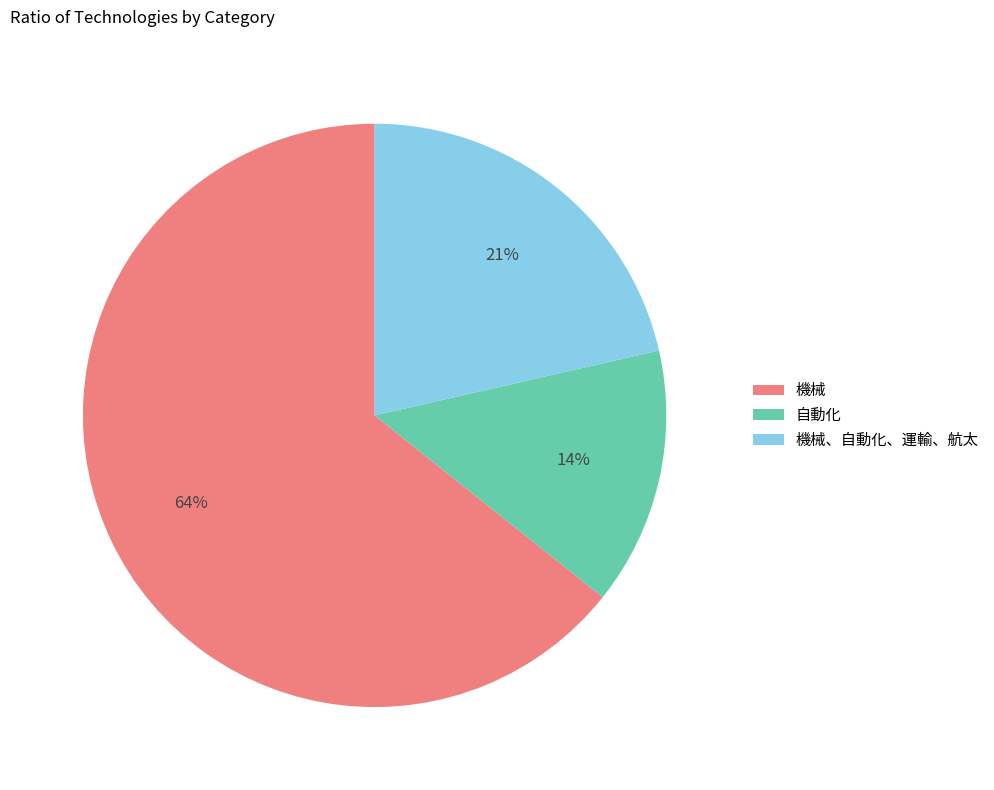

True or false: 機械 accounts for 79% of the total.

False